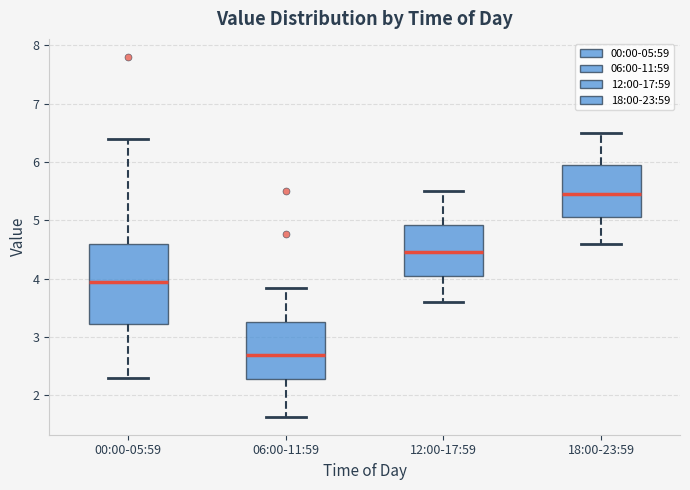

Which box's median line is the lowest?

06:00-11:59